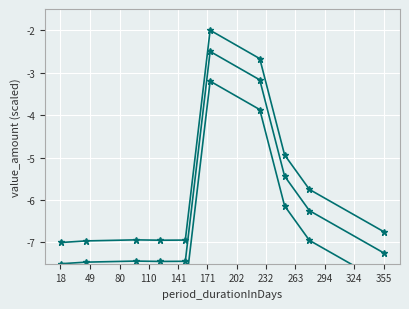

At which category is the sum across all series the highest?

171